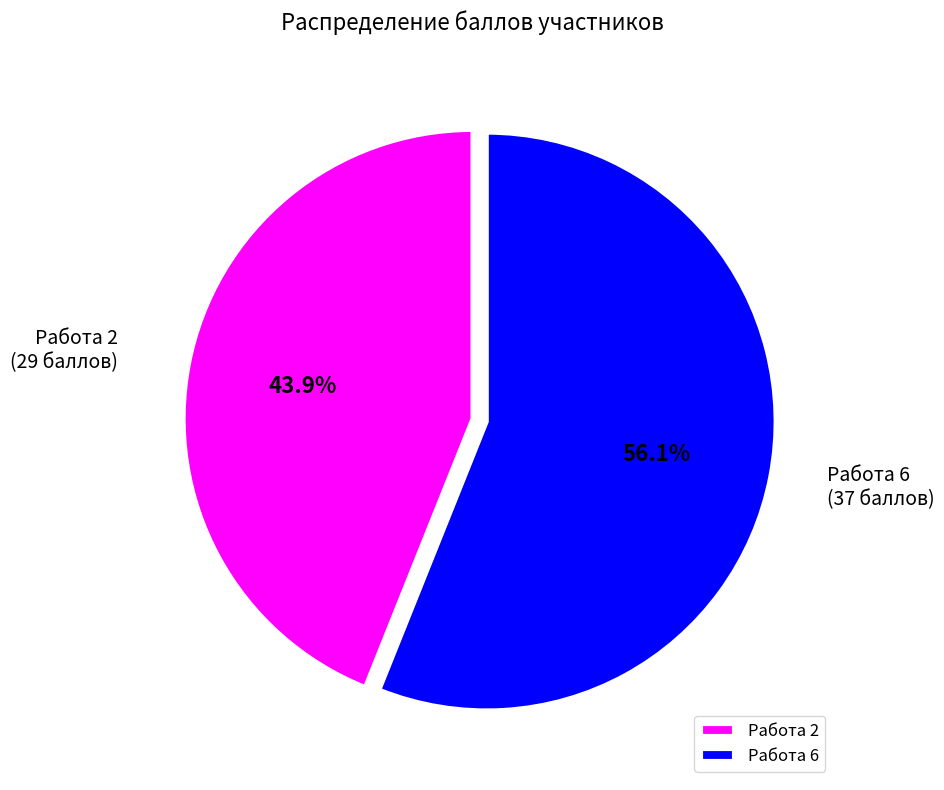

Which category has the biggest portion of the pie?

Работа 6